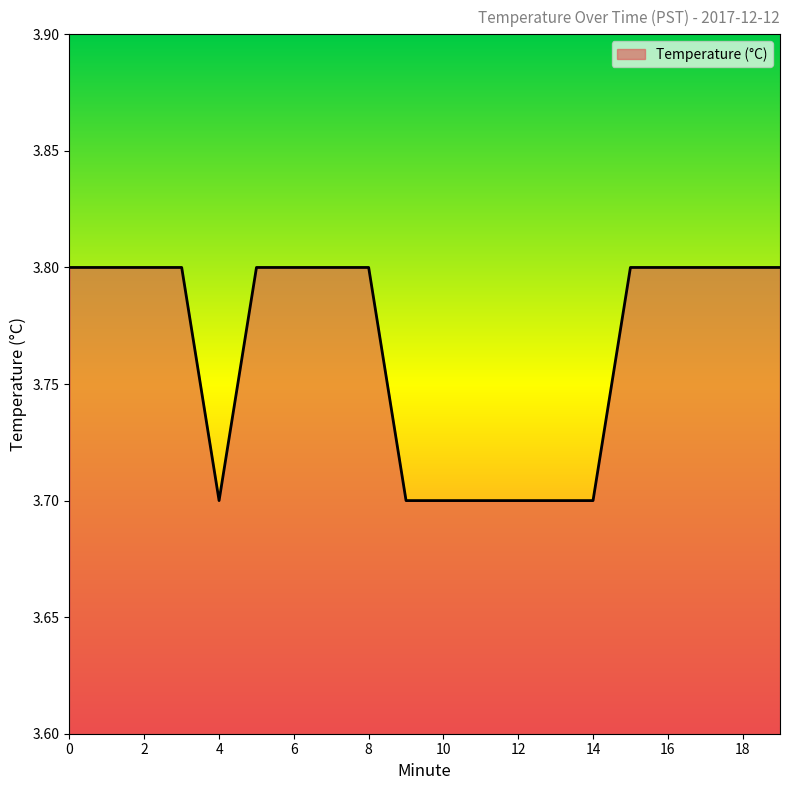

What is the maximum value shown in the chart?

3.8